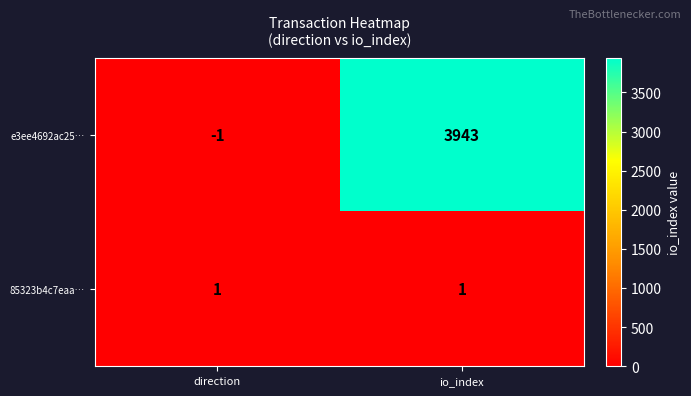

Count the number of categories in the chart.

2